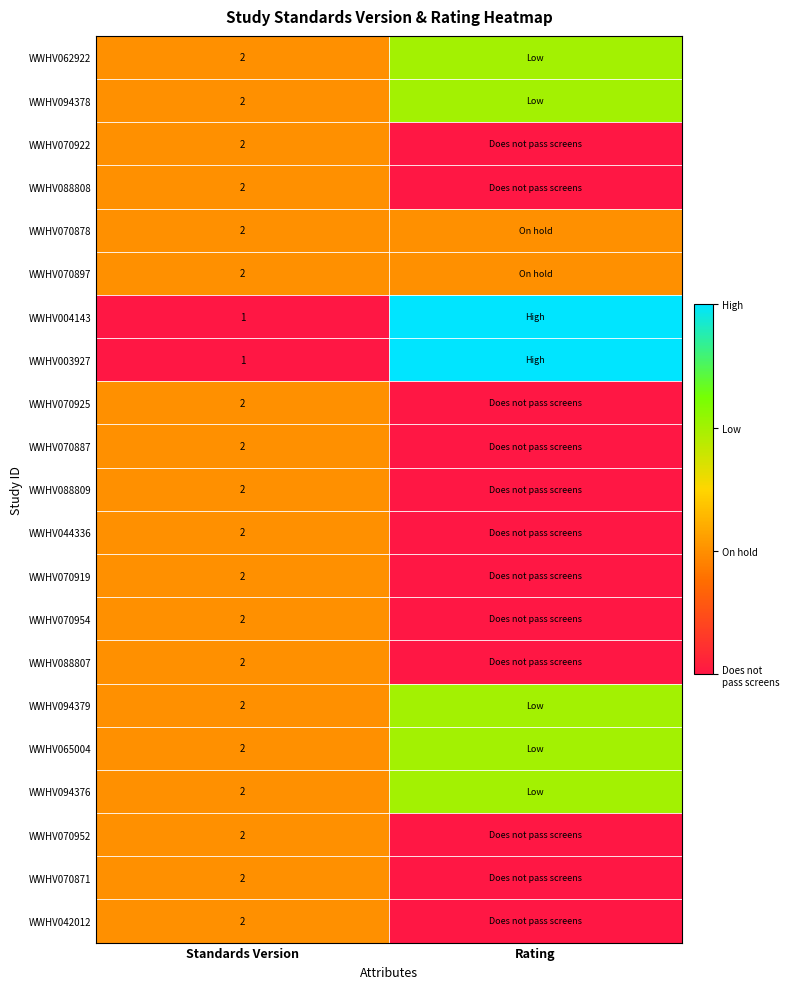

The value of WWHV088808 at Standards Version is 2. True or false?

True